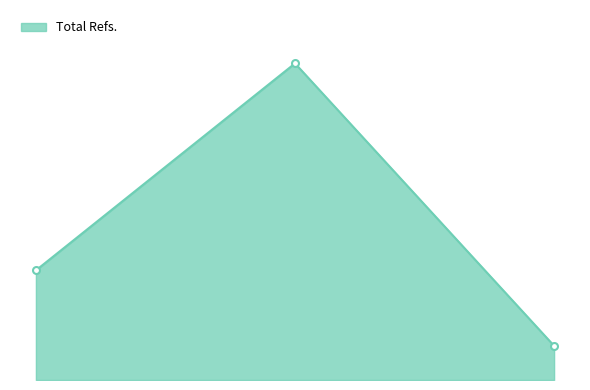

What is the value of the 2nd point from the left?

2995